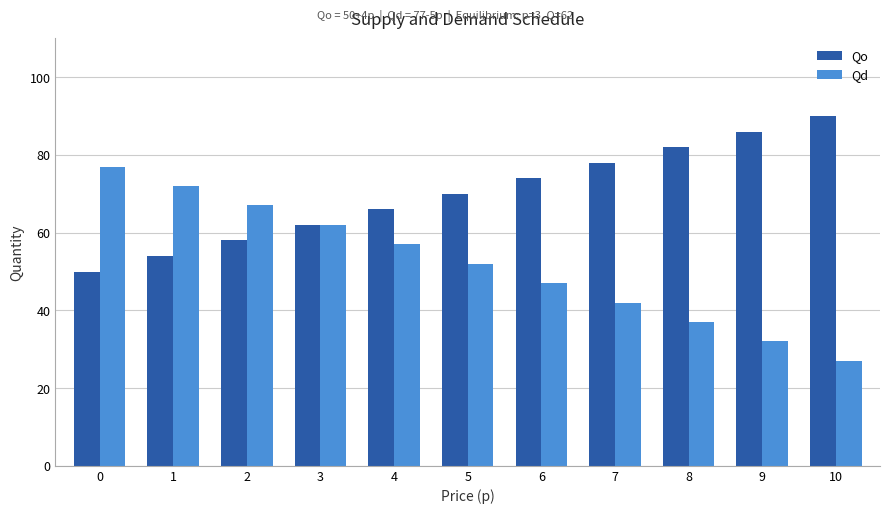

What is the minimum value for Qd?

27